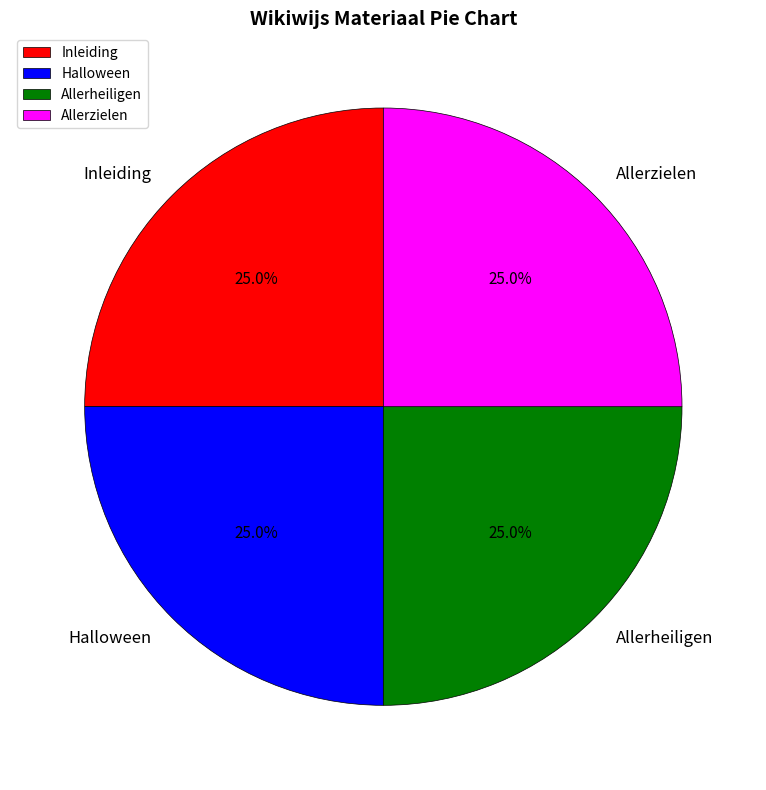

What is the ratio of the value at Allerheiligen to the value at Allerzielen?

1.0